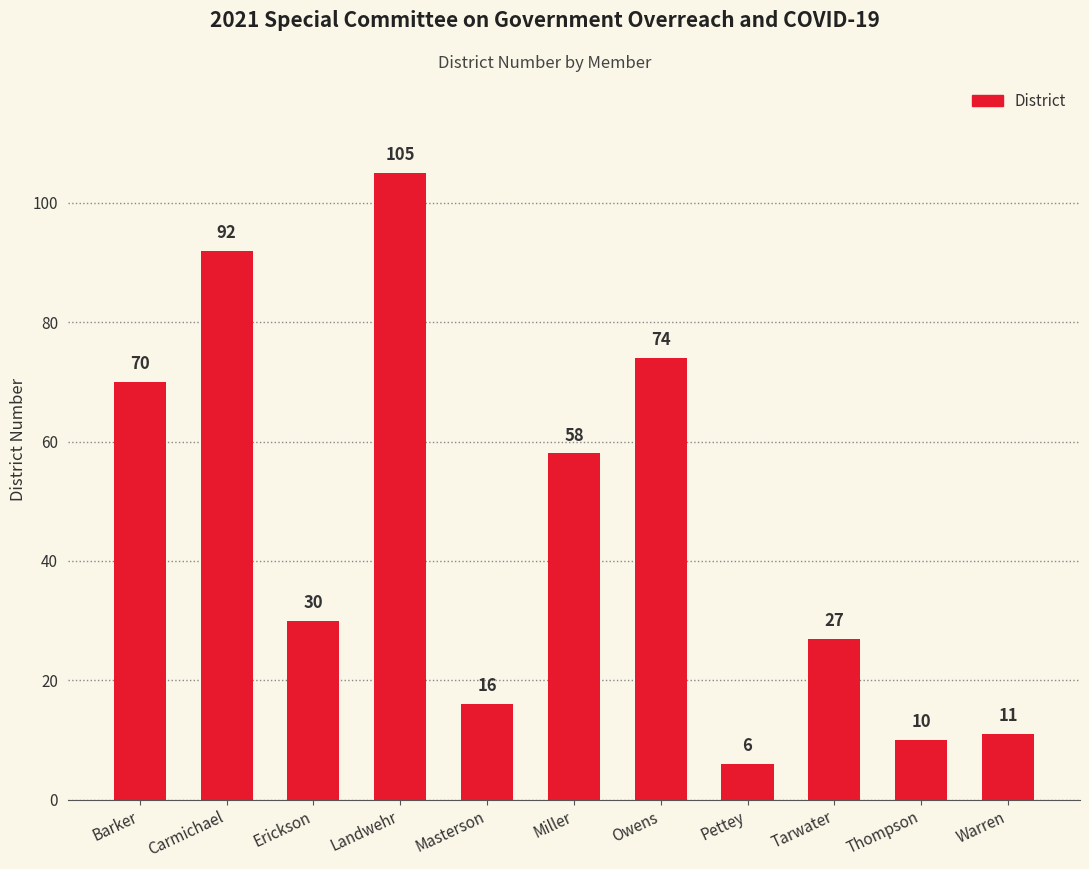

Which label corresponds to the smallest value in the chart?

Pettey